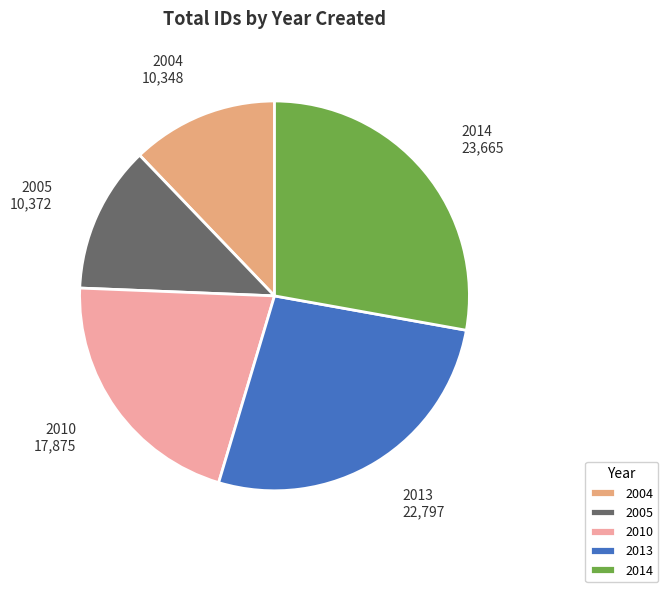

Combined, do 2014 and 2004 account for over 50%?

No